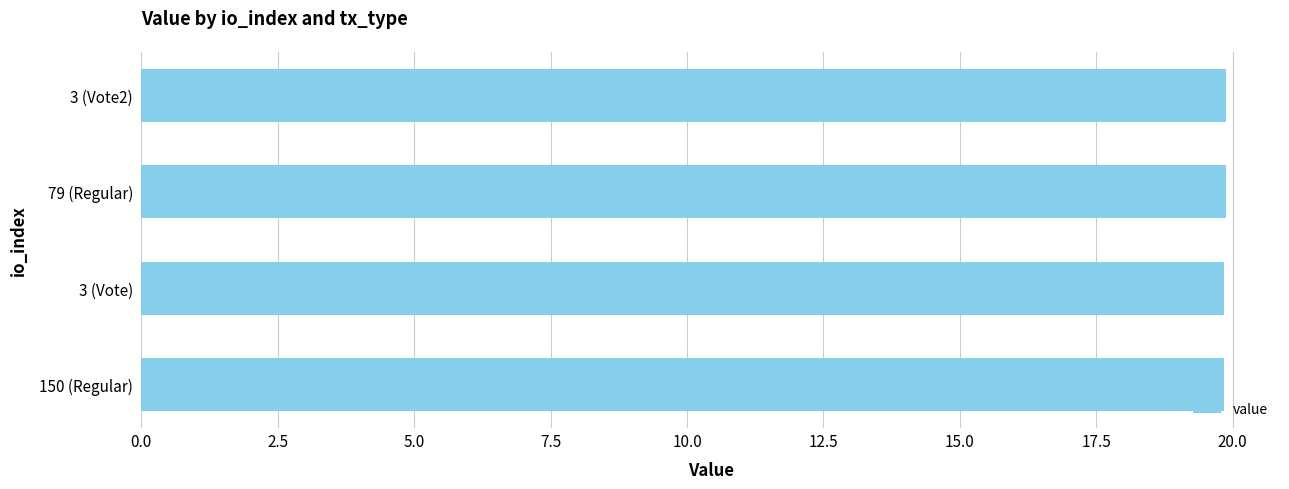

The value at 3 (Vote2) is 19.9. True or false?

True